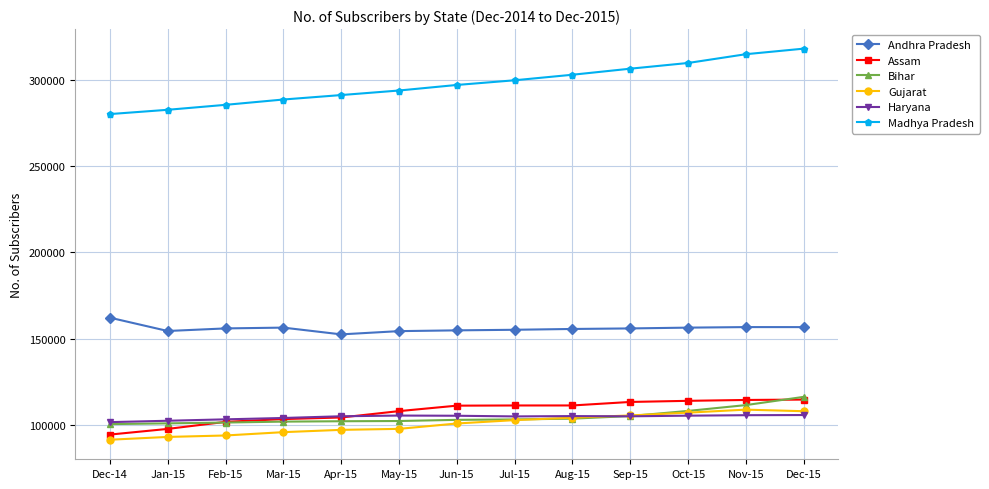

Which series has the largest range (max minus min)?

Madhya Pradesh